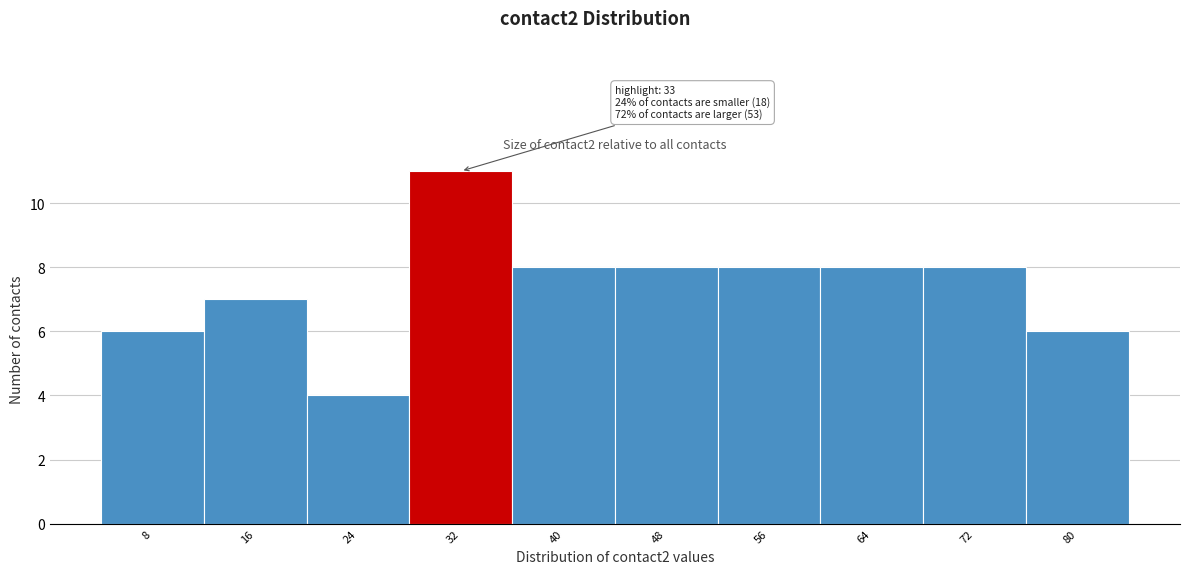

Reading left to right, what are all the values shown in this chart?

8=6	16=7	24=4	32=11	40=8	48=8	56=8	64=8	72=8	80=6